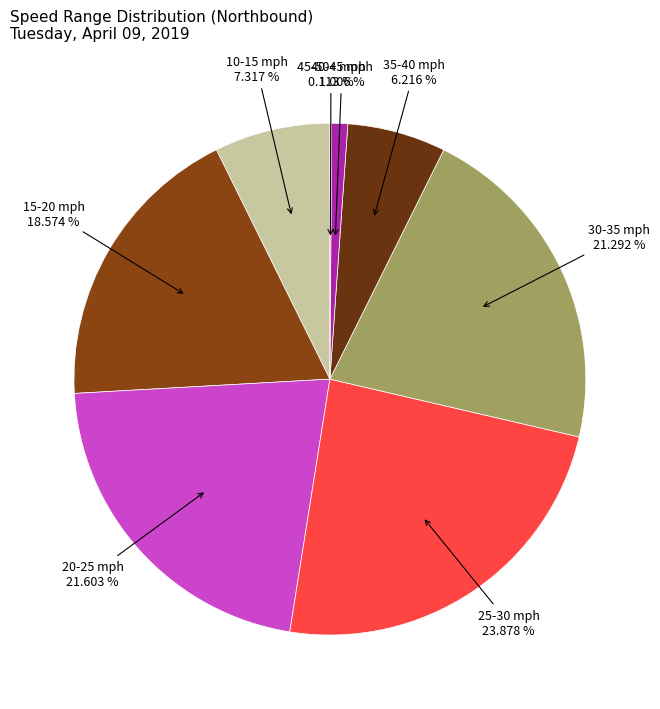

To the nearest percent, what is the average slice percentage?

12%